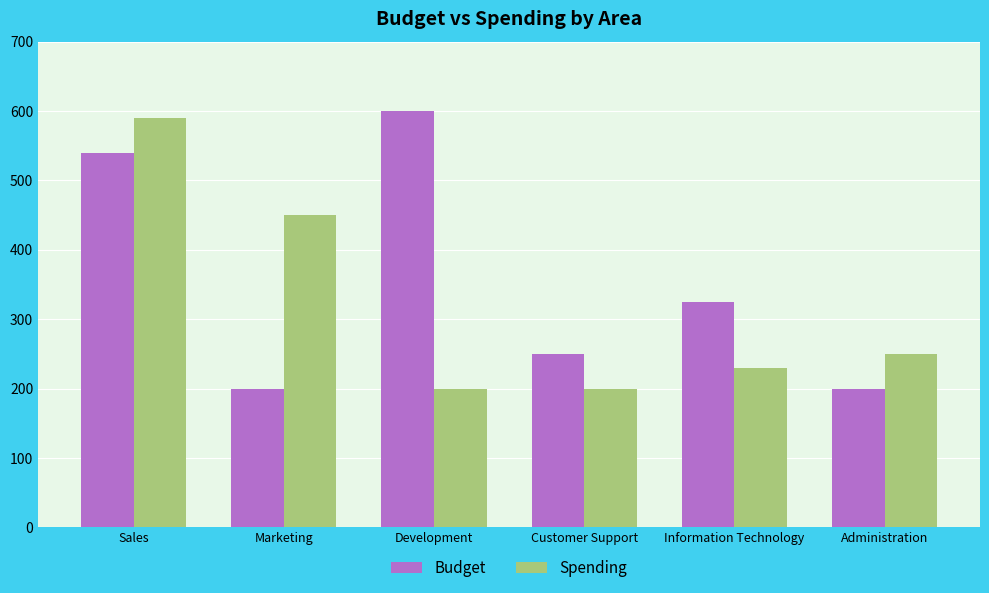

Rank the series at Customer Support from highest to lowest value.

Budget, Spending